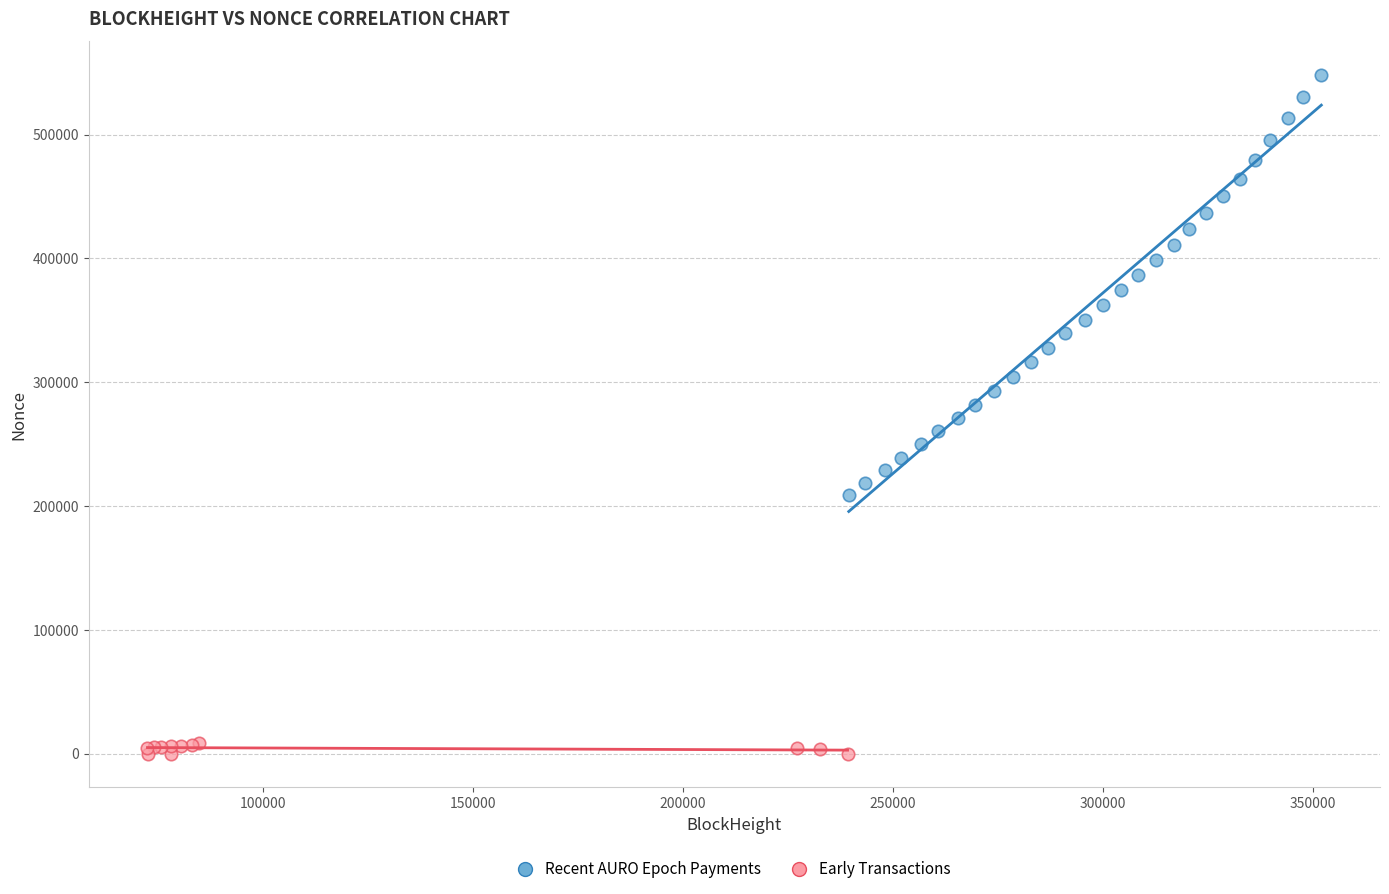

What are all the series names shown in the legend?

Recent AURO Epoch Payments, Early Transactions